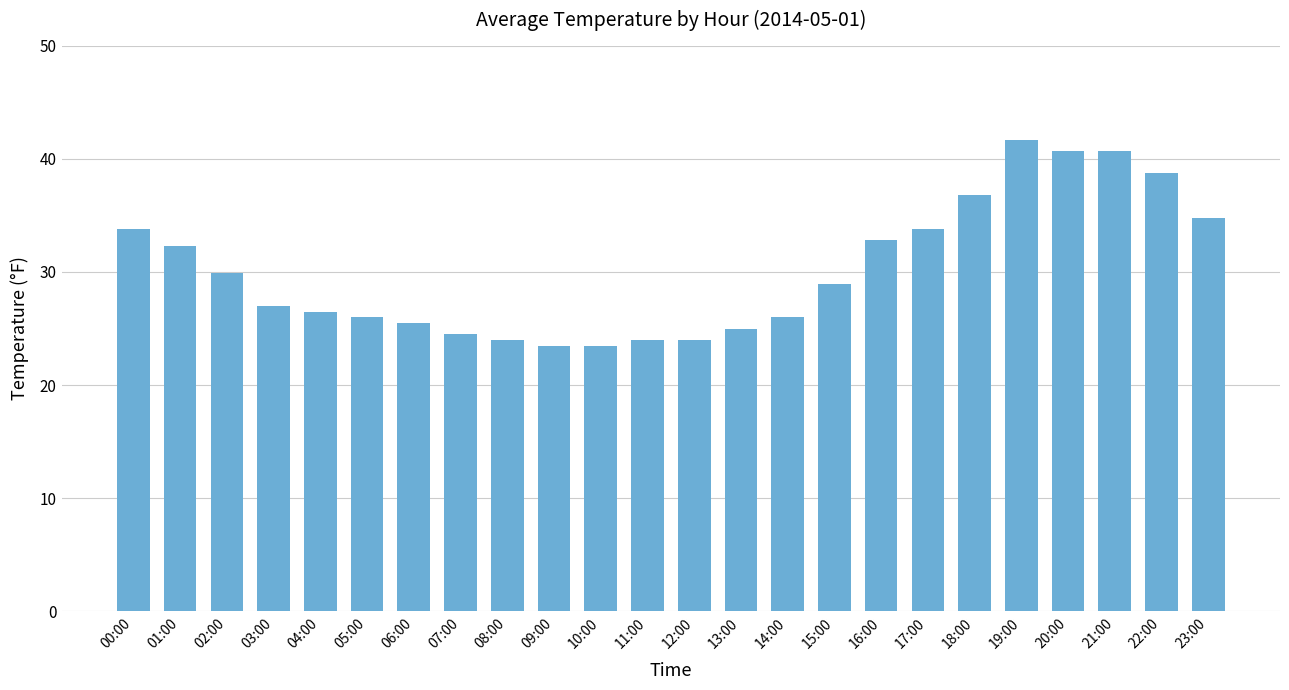

At which label does the data first exceed 28?

00:00